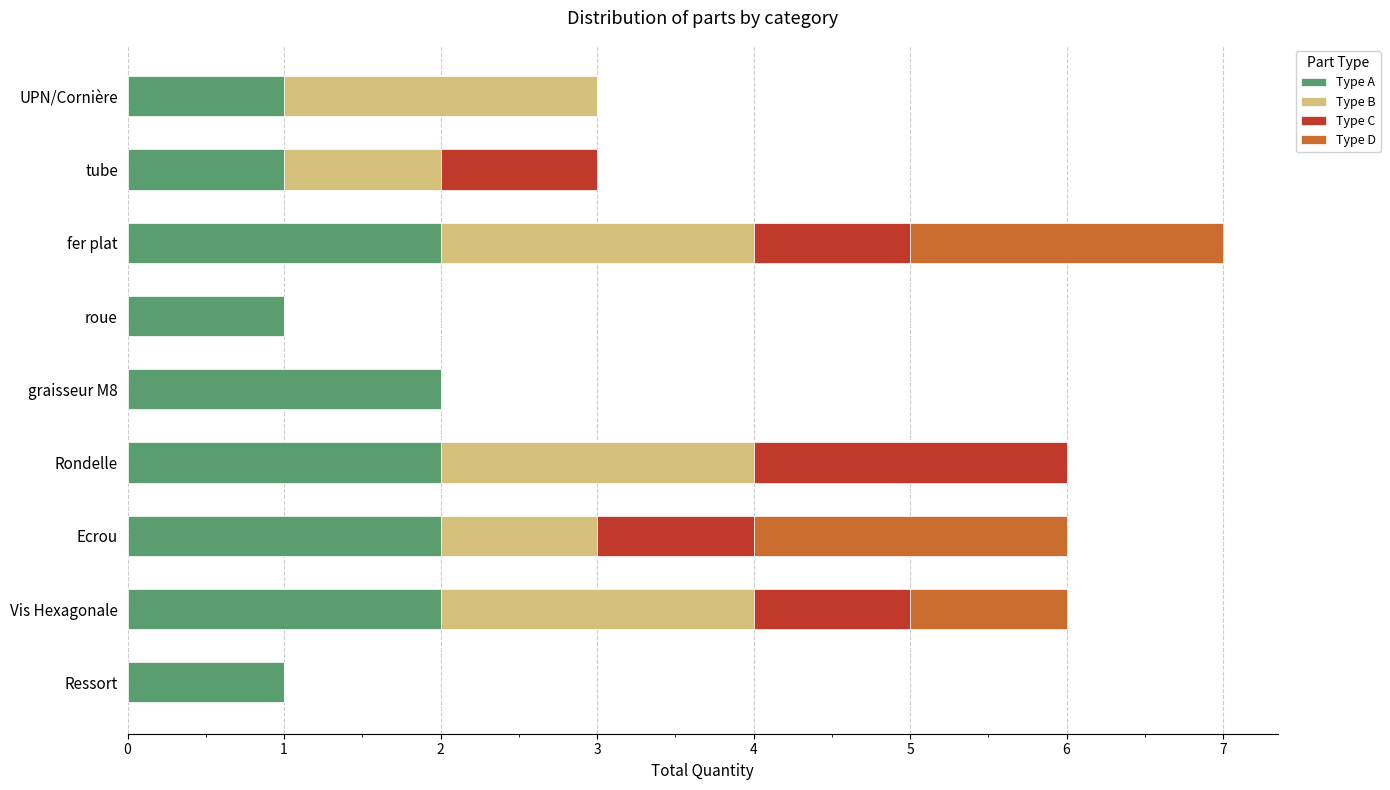

True or false: Type A has a value of 2 at graisseur M8.

True